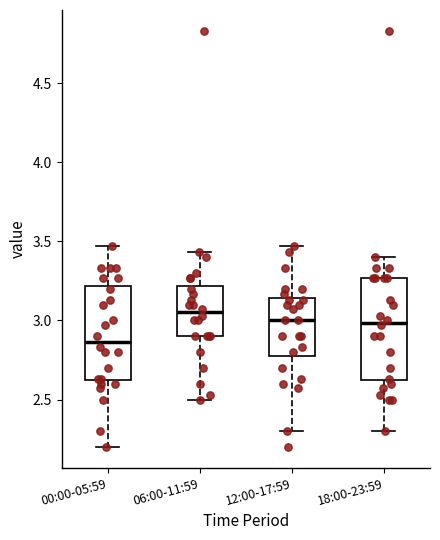

Reading left to right, transcribe this box plot: for each box, give where its median line is, the range the box spans, and where its two whiskers end, as read against the y-axis. The values are not printed on the chart, so give them approximately, as read against the axis.

00:00-05:59: median 2.85, box 2.60 to 3.20, whiskers 2.20 to 3.45
06:00-11:59: median 3.05, box 2.90 to 3.20, whiskers 2.50 to 3.45
12:00-17:59: median 3.00, box 2.80 to 3.15, whiskers 2.30 to 3.45
18:00-23:59: median 3.00, box 2.60 to 3.25, whiskers 2.30 to 3.40